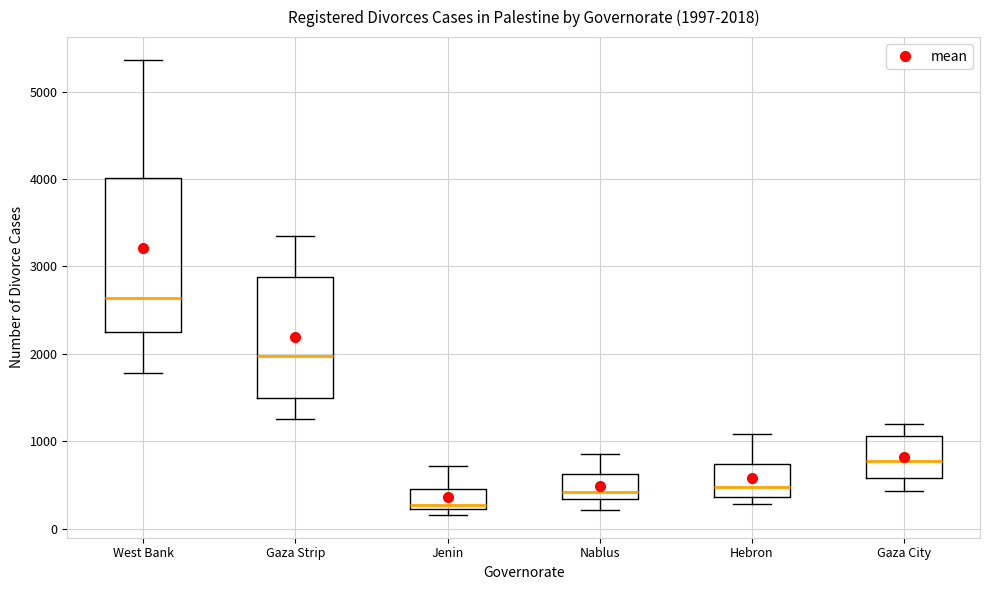

Which box is the tallest, from its lower edge to its upper edge?

West Bank